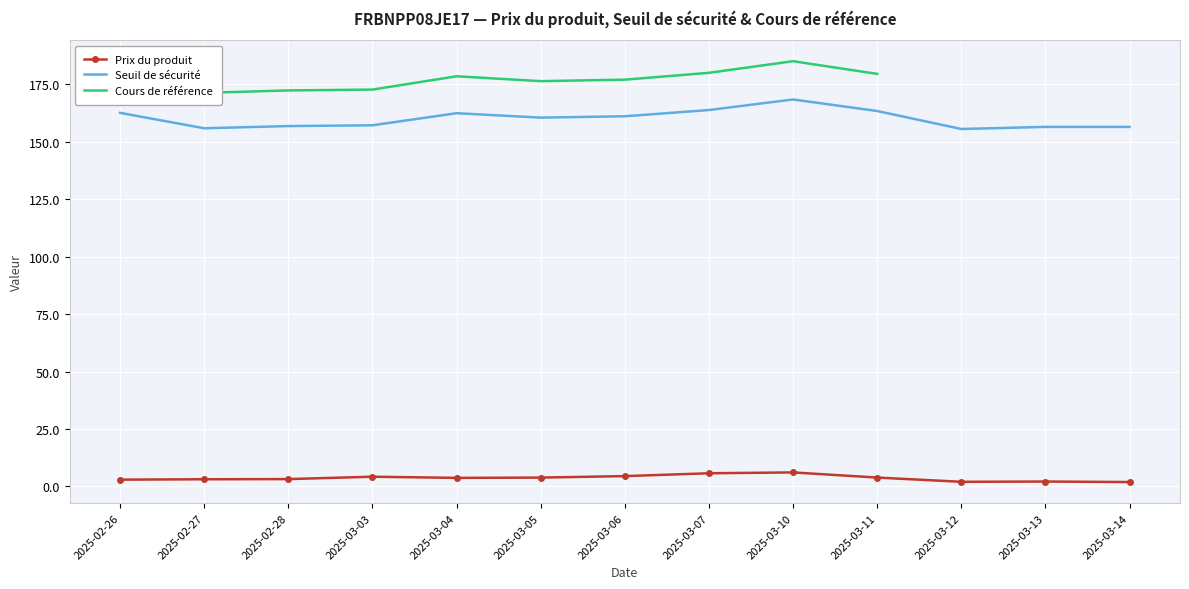

What is the difference between the Seuil de sécurité values at 2025-03-12 and 2025-02-27?

0.3